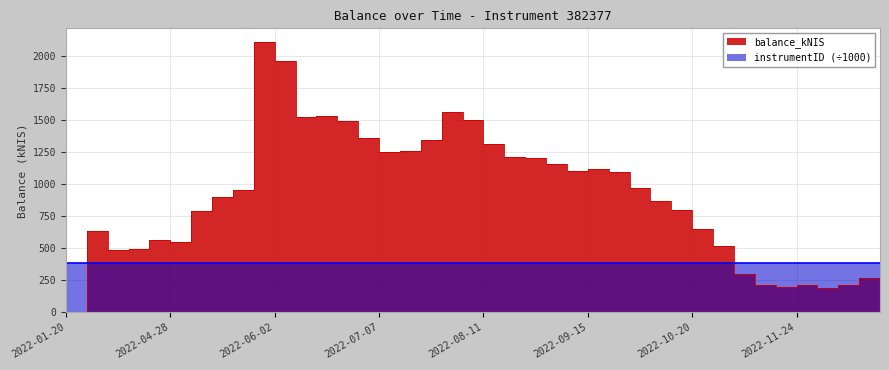

Rank the categories by value from highest to lowest.

2022-06-02, 2022-06-09, 2022-08-04, 2022-06-23, 2022-06-16, 2022-08-11, 2022-06-30, 2022-07-07, 2022-07-28, 2022-08-18, 2022-07-21, 2022-07-14, 2022-08-25, 2022-09-01, 2022-09-08, 2022-09-22, 2022-09-15, 2022-09-29, 2022-10-06, 2022-05-26, 2022-05-19, 2022-10-13, 2022-10-20, 2022-05-12, 2022-10-27, 2022-04-07, 2022-04-28, 2022-05-03, 2022-11-03, 2022-04-20, 2022-04-14, 2022-11-10, 2022-12-22, 2022-12-01, 2022-12-15, 2022-11-17, 2022-11-24, 2022-12-08, 2022-01-20, 2022-01-27